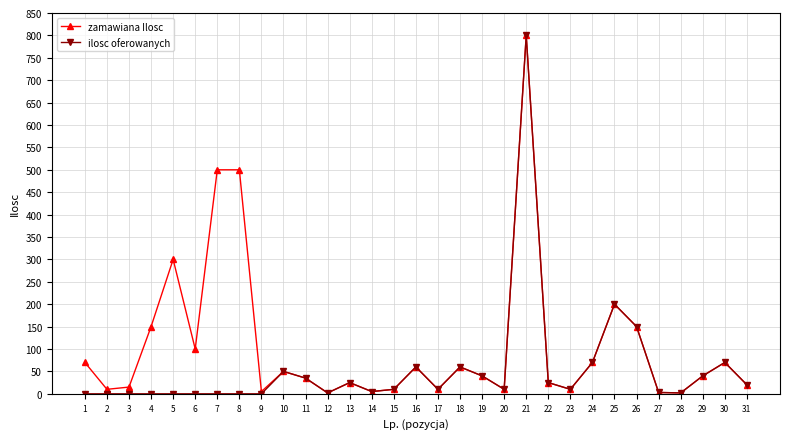

Where is the first local maximum for zamawiana Ilosc?

5